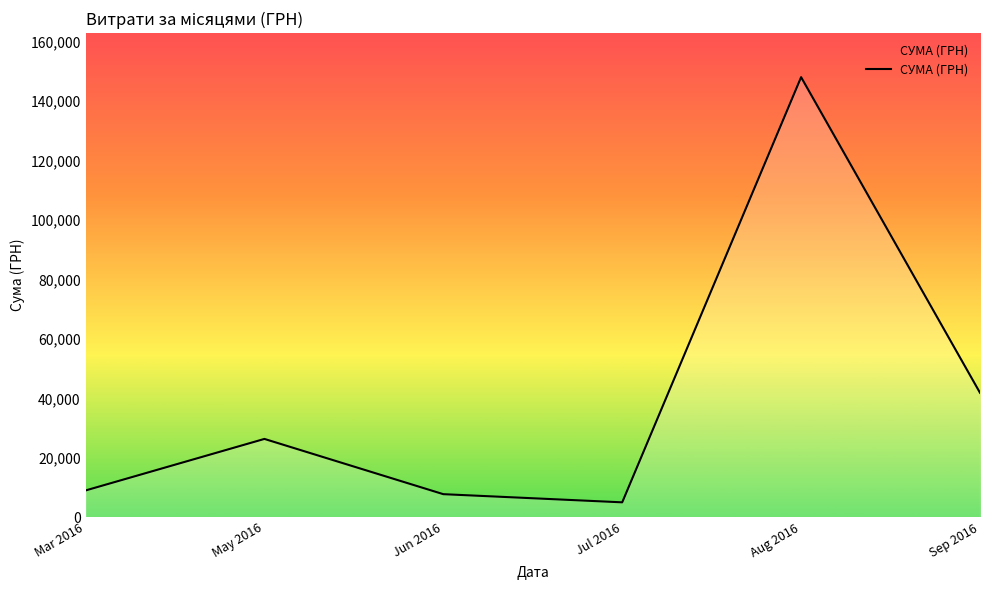

At which category does the chart reach its minimum across all series?

Jul 2016